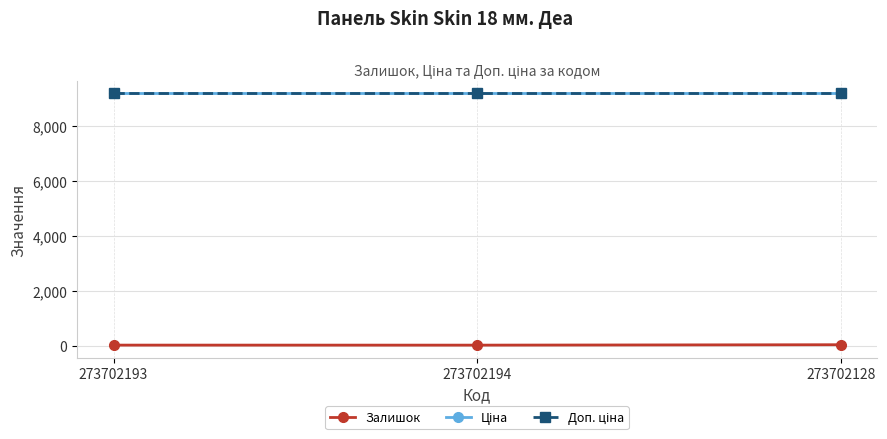

What is the value of the Доп. ціна point at the 2nd from the left?

9185.9